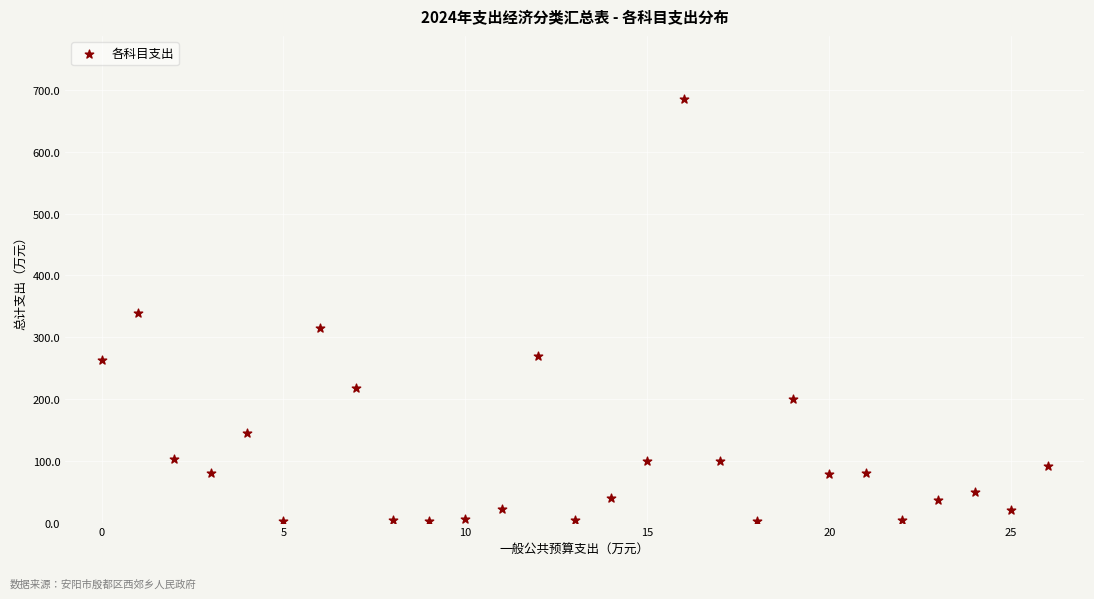

What is the range of Y values (max minus min)?

683.2